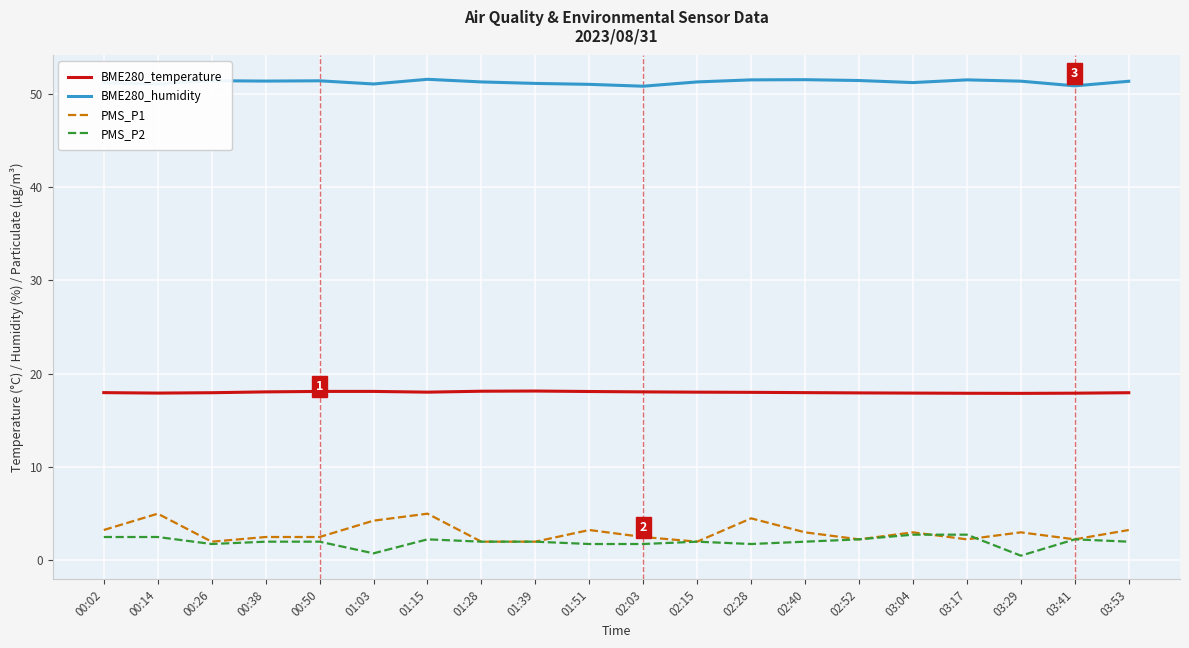

What is the highest value of the PMS_P1 series?

5.0